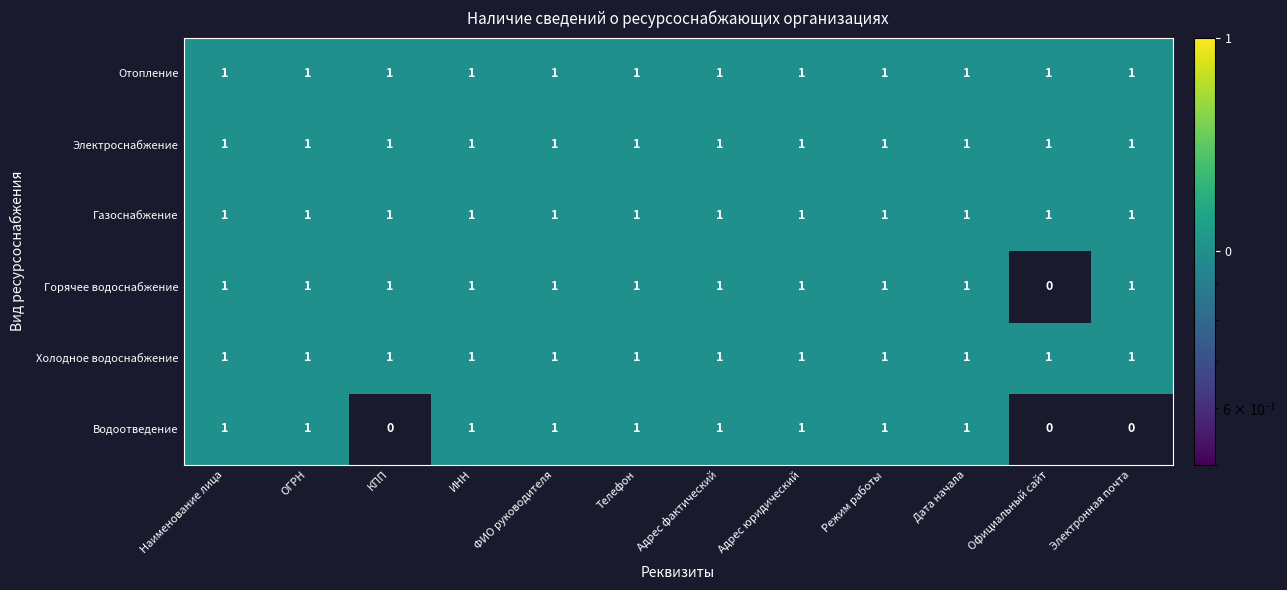

What is the total value across all series at Адрес фактический?

6